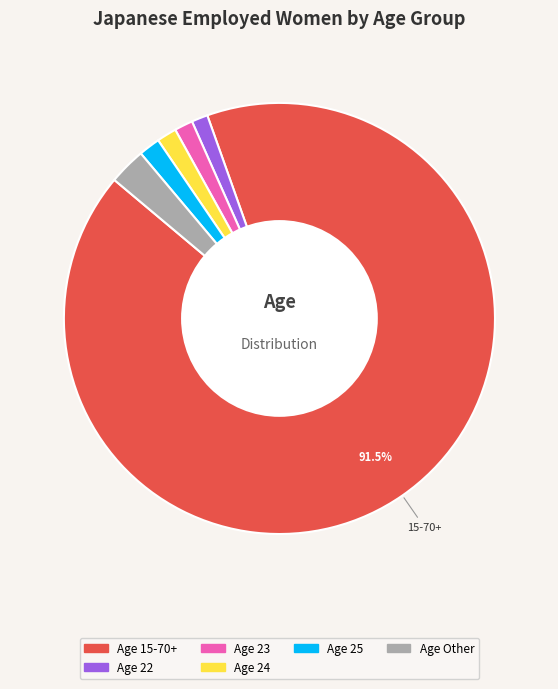

Does any single category account for the majority?

Yes